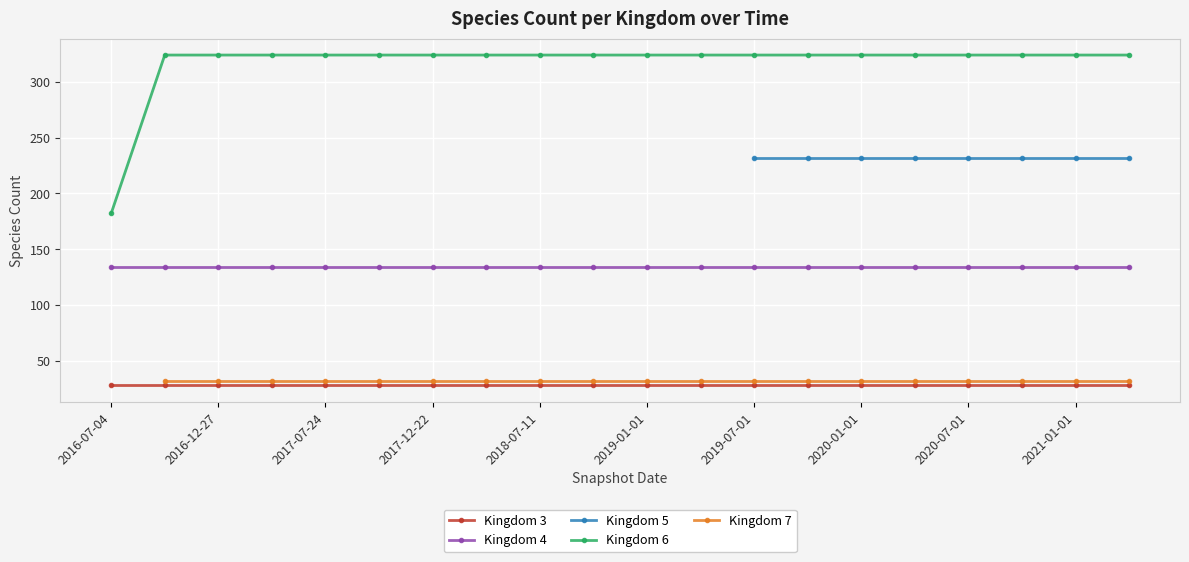

What are all the series names shown in the legend?

Kingdom 3, Kingdom 4, Kingdom 5, Kingdom 6, Kingdom 7